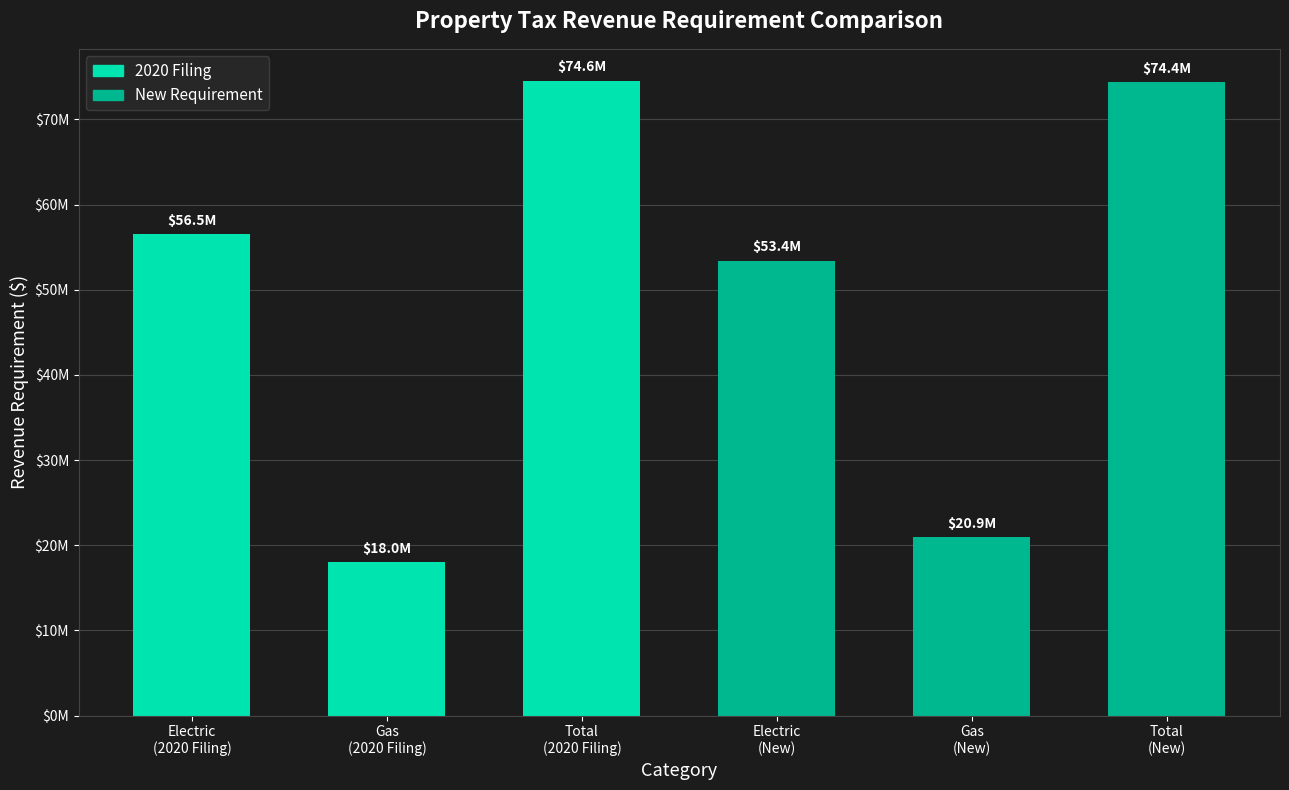

List the labels in order of value, largest first.

Total
(2020 Filing), Total
(New), Electric
(2020 Filing), Electric
(New), Gas
(New), Gas
(2020 Filing)